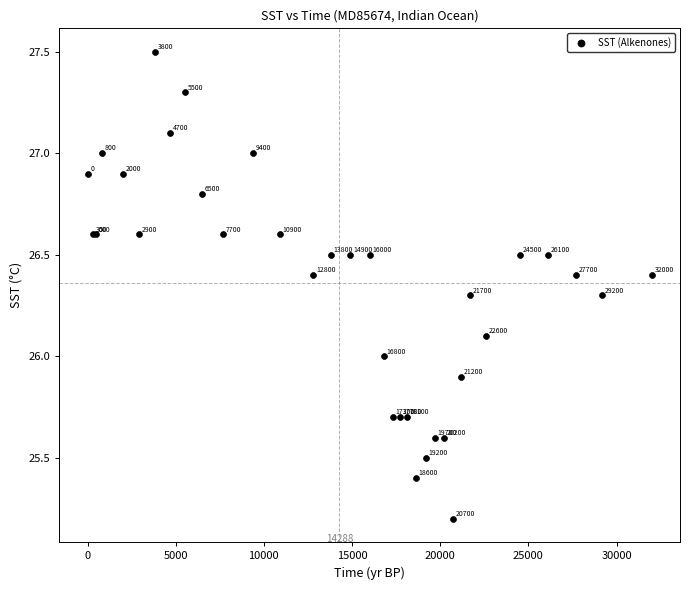

What Y value in the scatter plot is closest to 26?

26.0